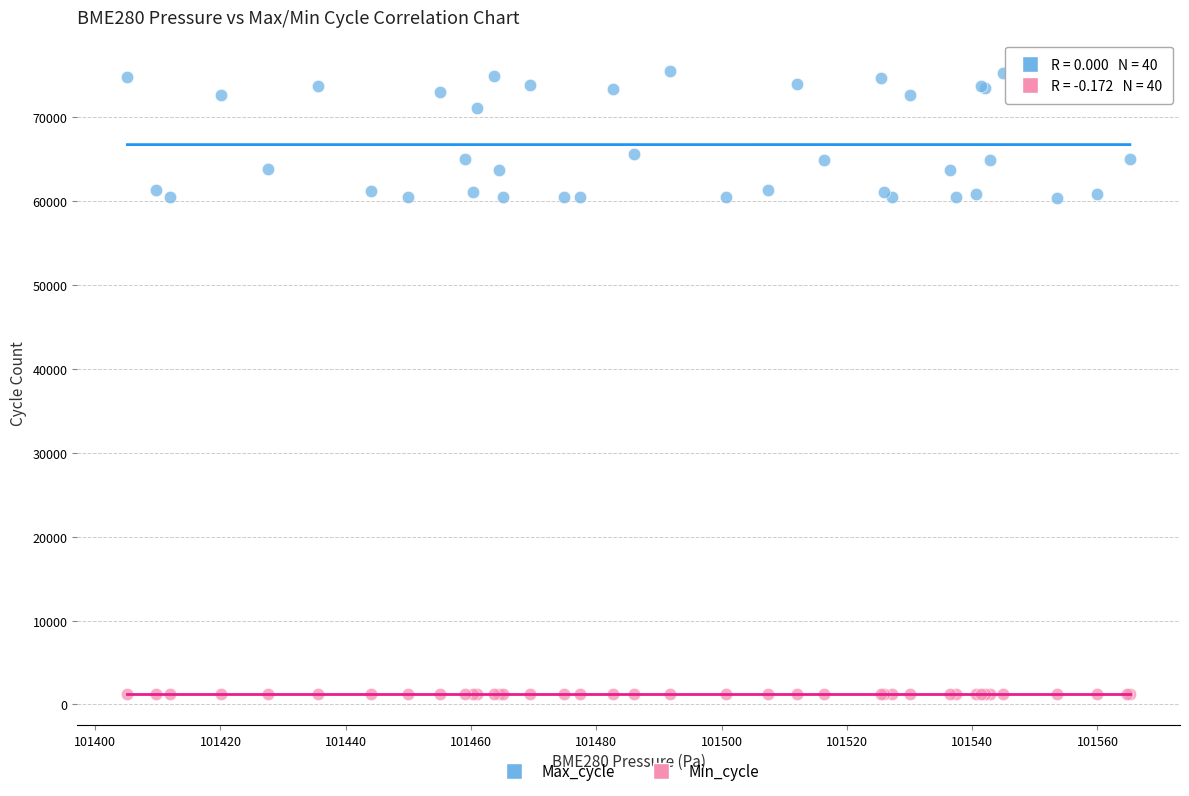

What are all the series names shown in the legend?

Max_cycle, Min_cycle